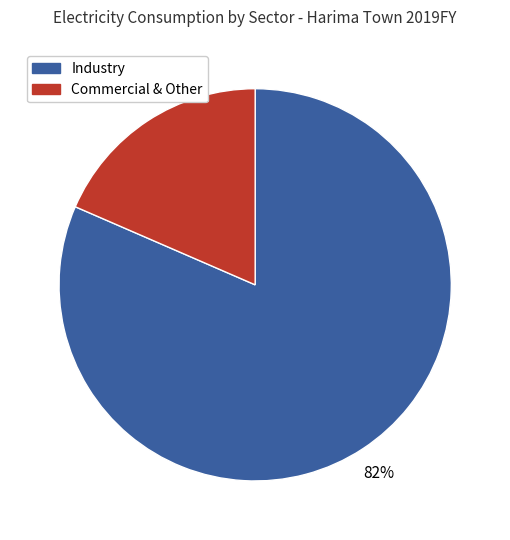

To the nearest percent, what is the average slice percentage?

50%